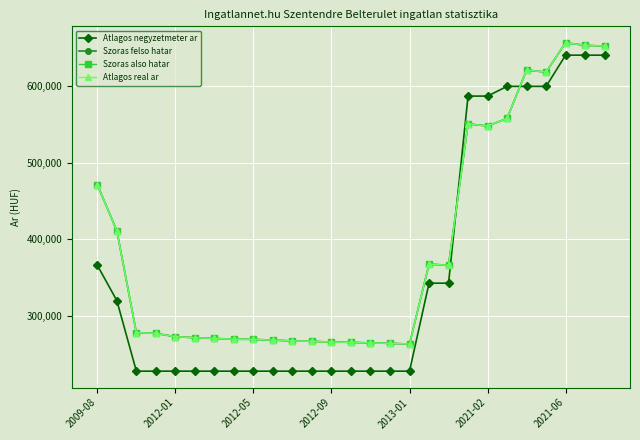

Does the chart have visible grid lines?

Yes